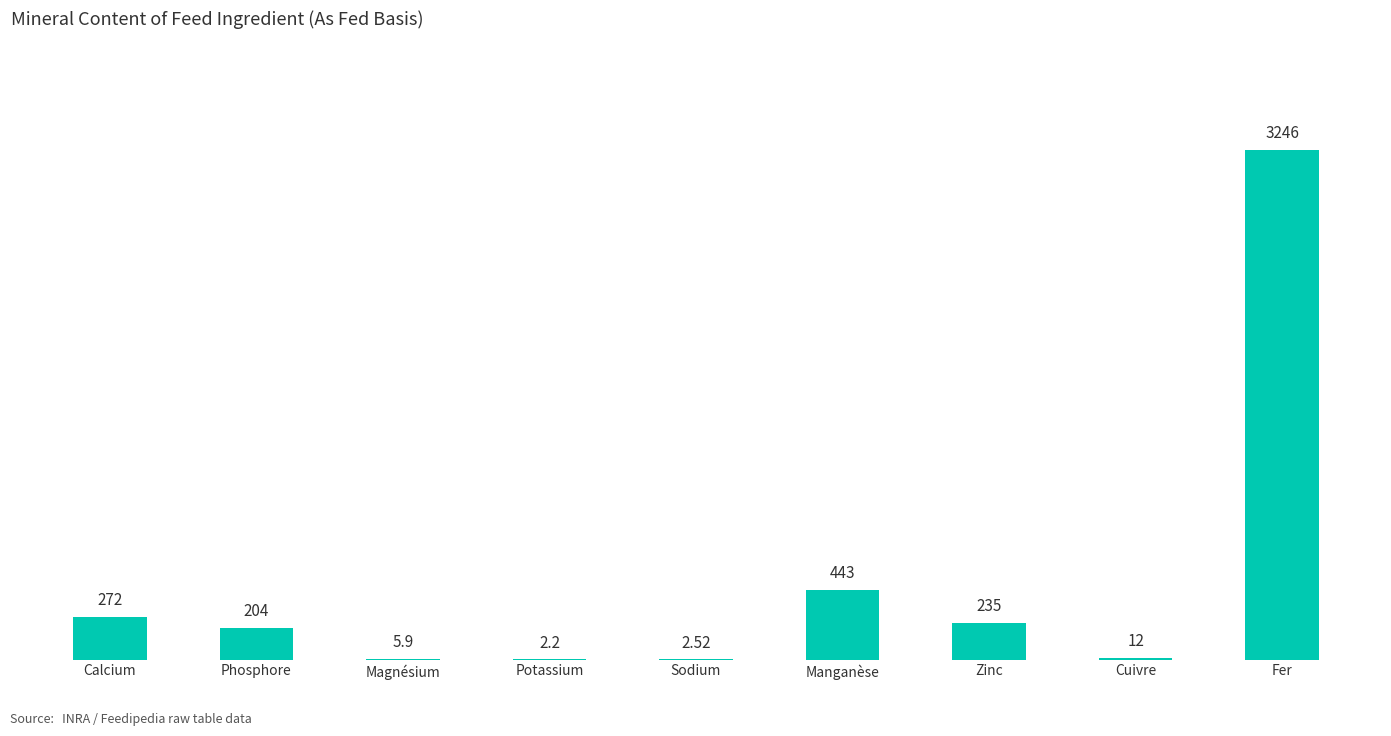

Are the bars grouped side by side (vs. stacked)?

No